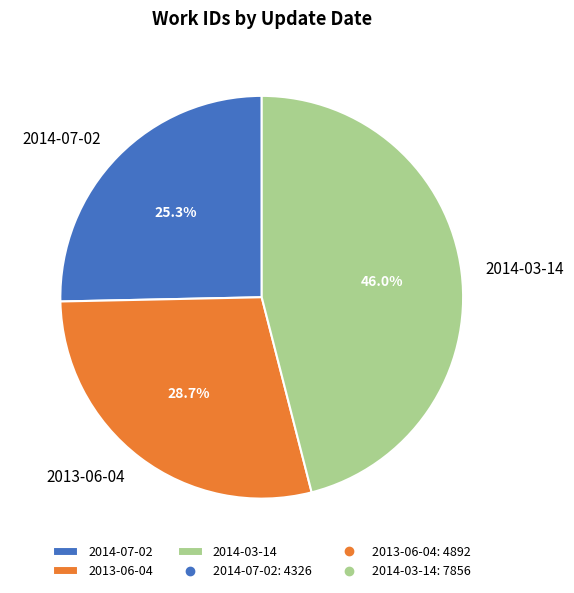

Is there a majority slice in this chart?

No